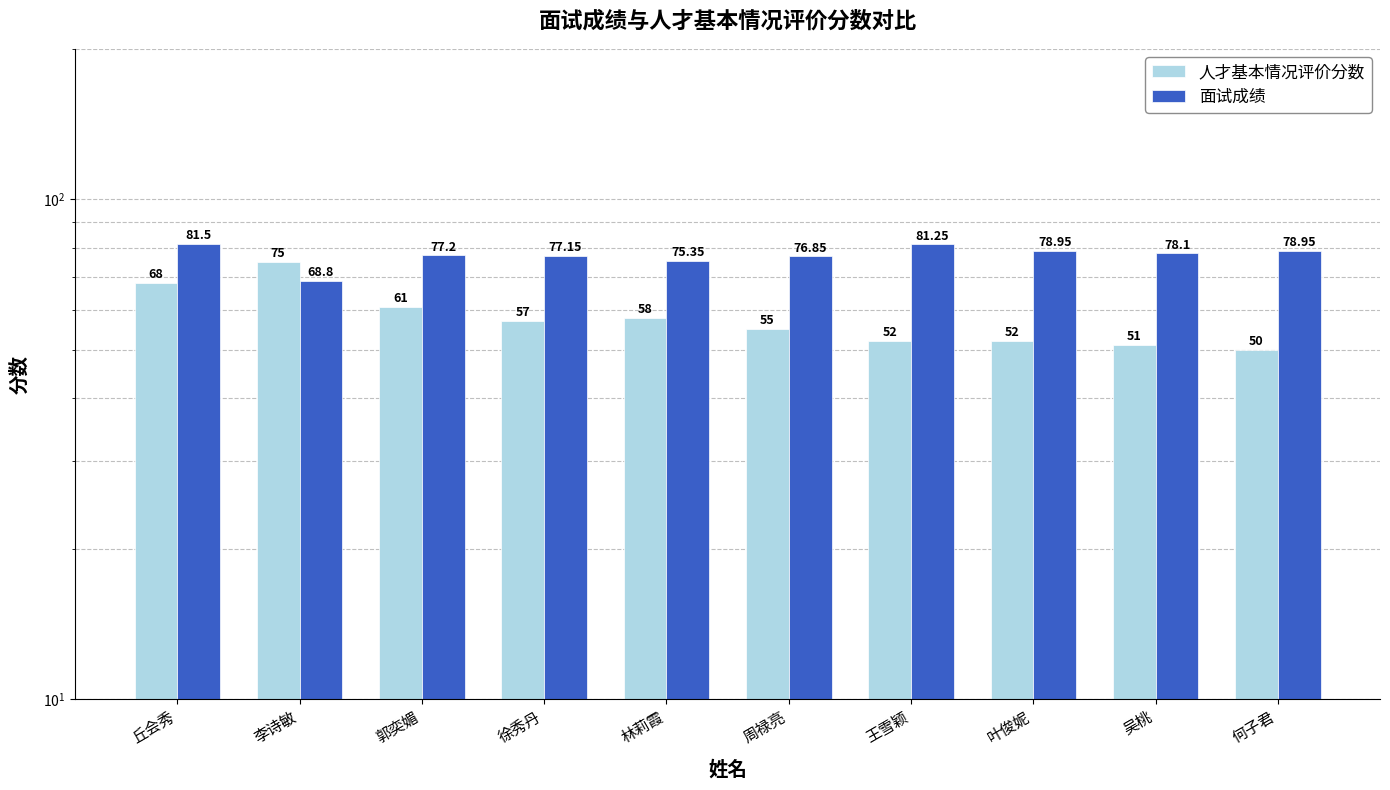

What is the minimum value for 人才基本情况评价分数?

50.0